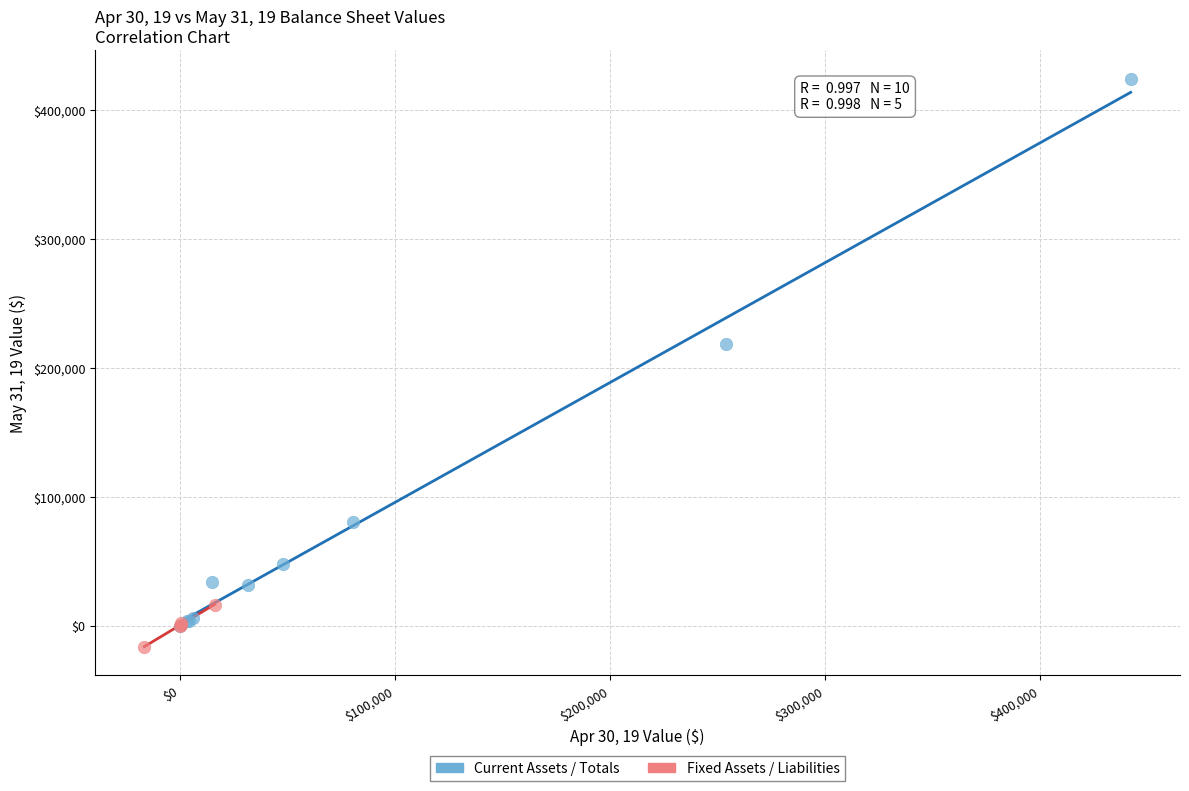

Which series reaches the maximum Y coordinate?

Current Assets / Totals